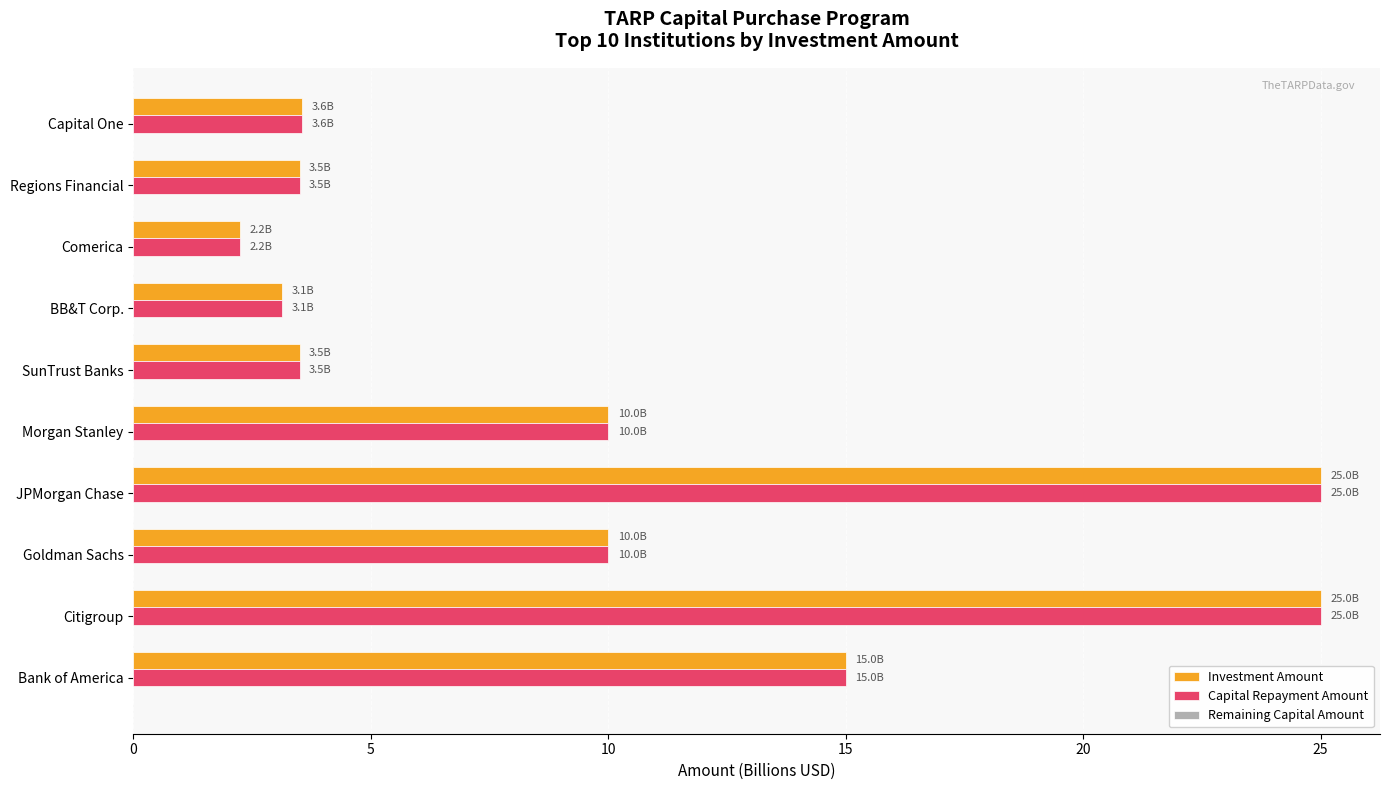

The value of Capital Repayment Amount at Goldman Sachs is 17.0. True or false?

False